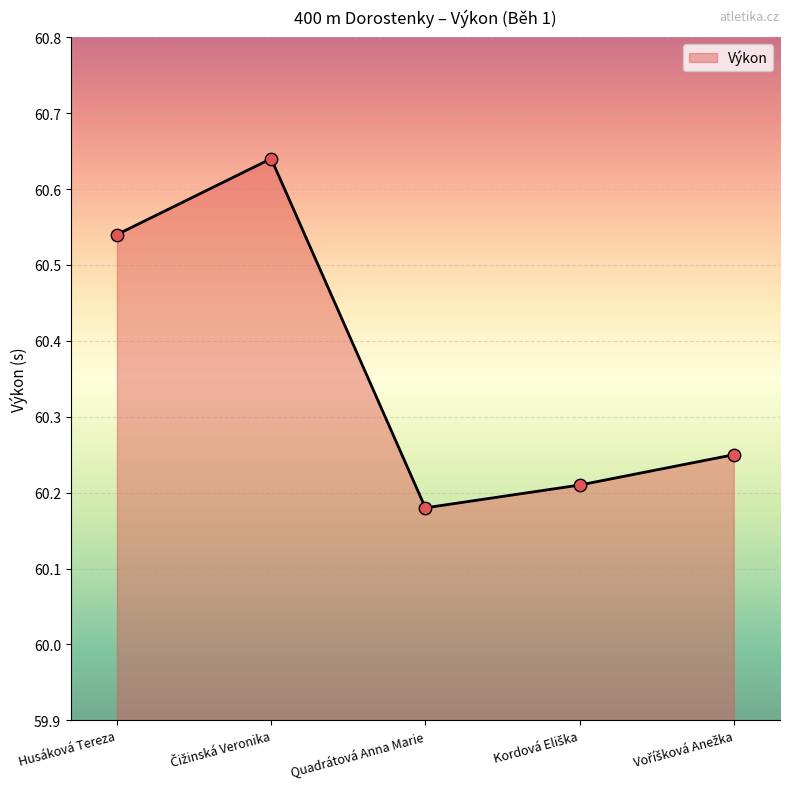

What position from the right is Quadrátová Anna Marie?

3